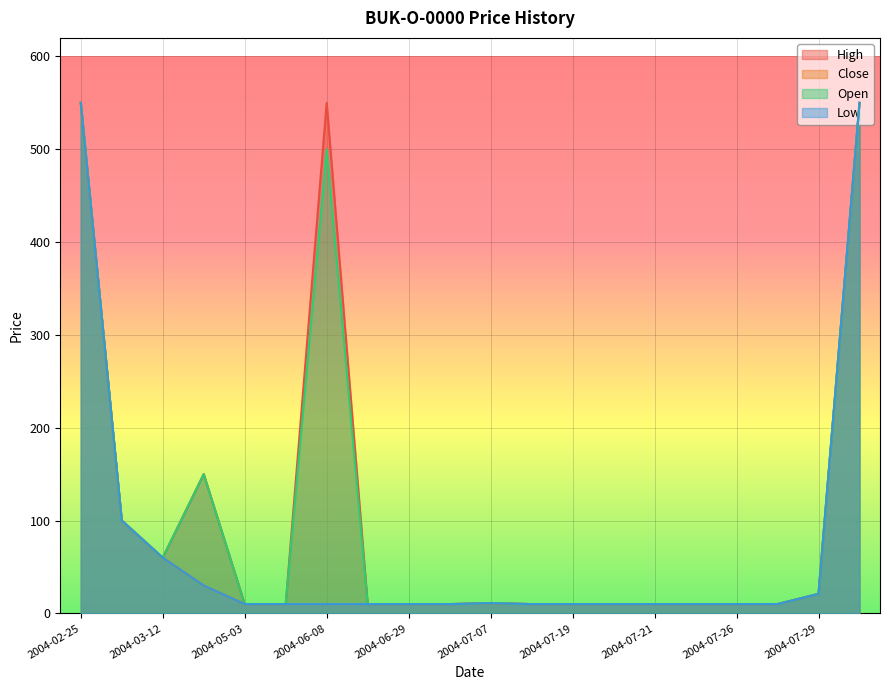

List the series in order of their peak value, lowest first.

High, Close, Open, Low